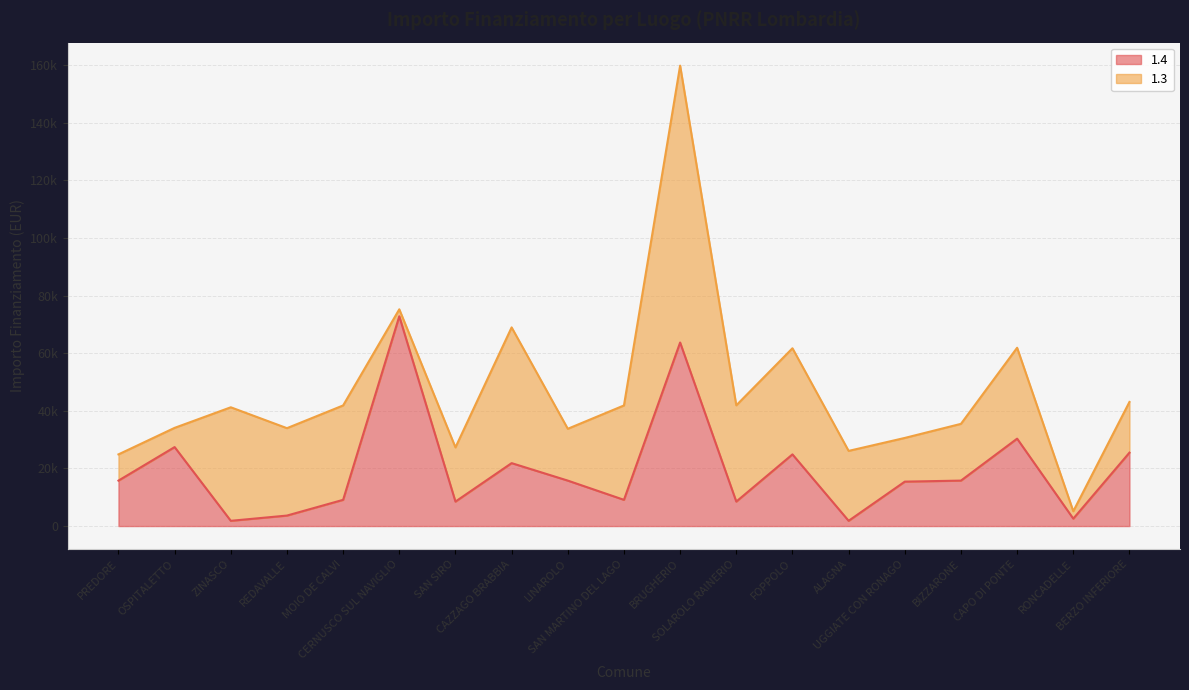

Reading left to right, what are all the values shown in this chart?

PREDORE=15782	OSPITALETTO=27424	ZINASCO=1821	REDAVALLE=3642	MOIO DE CALVI=9105	CERNUSCO SUL NAVIGLIO=72840	SAN SIRO=8498	CAZZAGO BRABBIA=21852	LINAROLO=15782	SAN MARTINO DEL LAGO=9105	BRUGHERIO=63735	SOLAROLO RAINERIO=8498	FOPPOLO=24887	ALAGNA=1821	UGGIATE CON RONAGO=15426	BIZZARONE=15782	CAPO DI PONTE=30350	RONCADELLE=2571	BERZO INFERIORE=25494